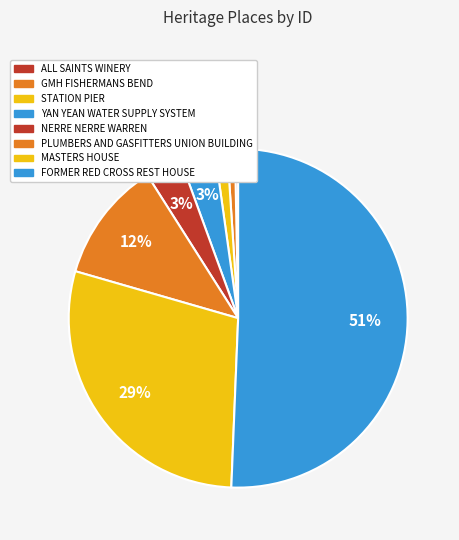

Count the number of slices in the pie.

8